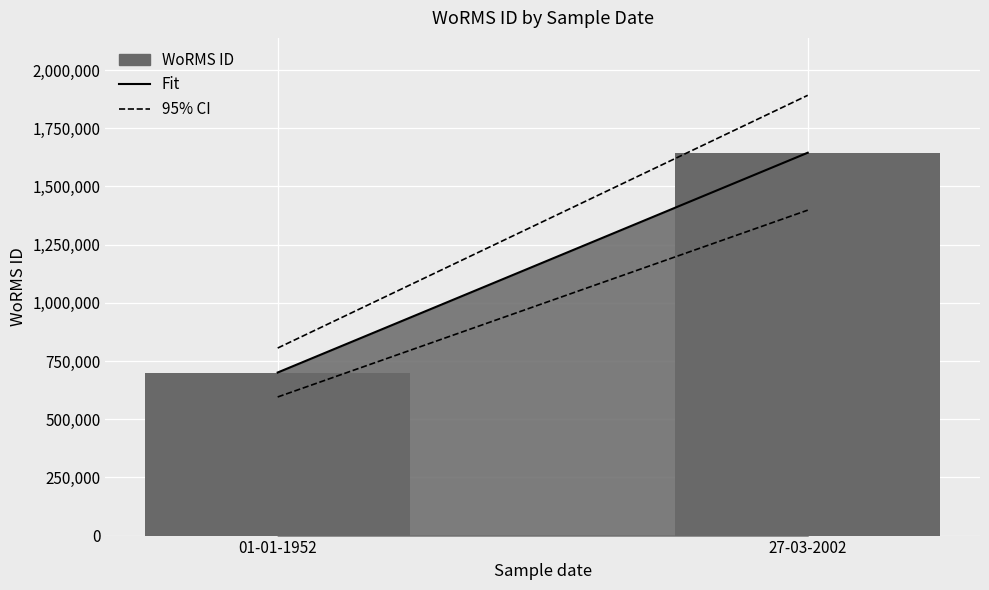

How many data points are less than 1644814?

1